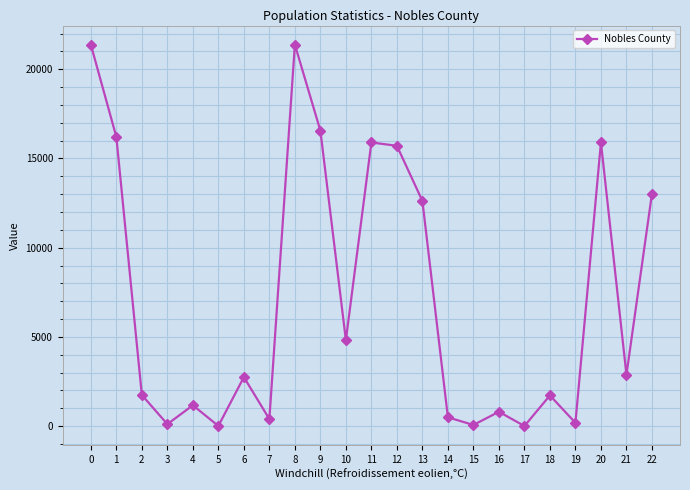

What is the difference between the maximum and minimum values?

21372